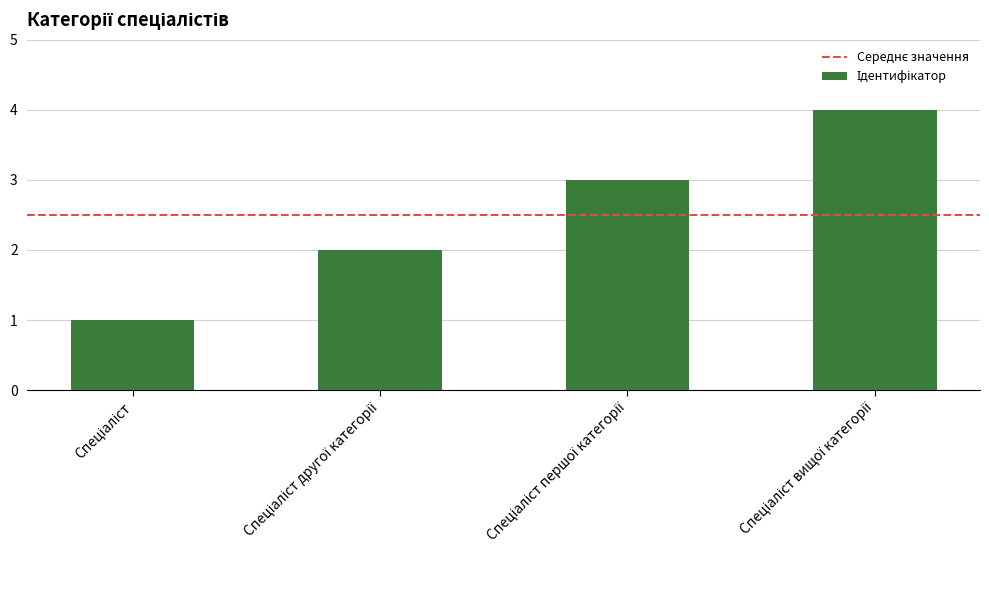

What is the greatest value displayed?

4